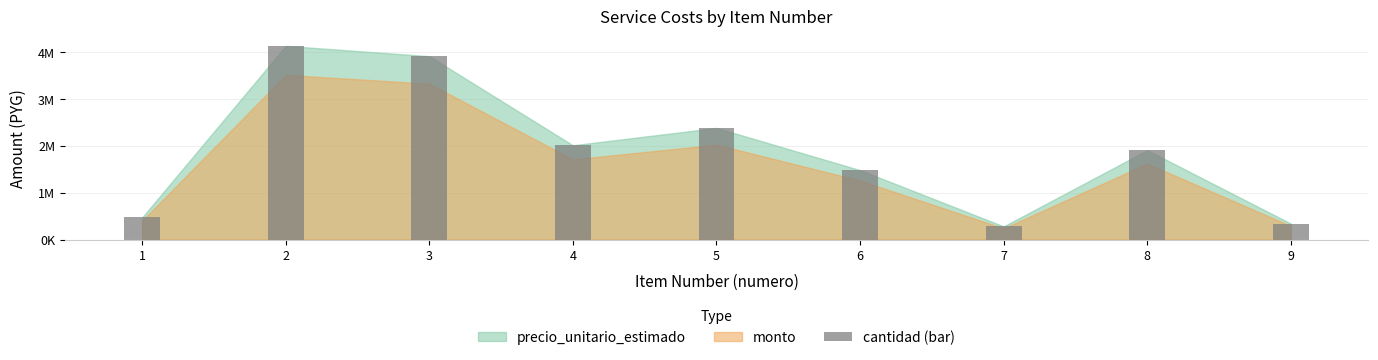

True or false: the data shows 470000 at 1.

True